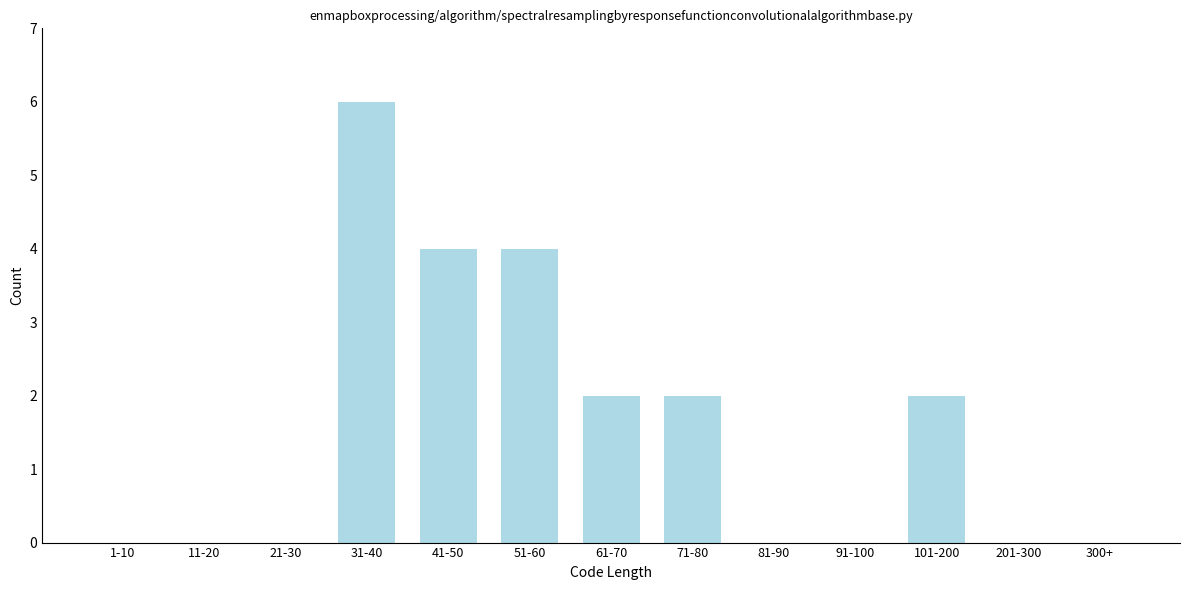

Reading right to left, what are all the values shown in this chart?

300+=0	201-300=0	101-200=2	91-100=0	81-90=0	71-80=2	61-70=2	51-60=4	41-50=4	31-40=6	21-30=0	11-20=0	1-10=0